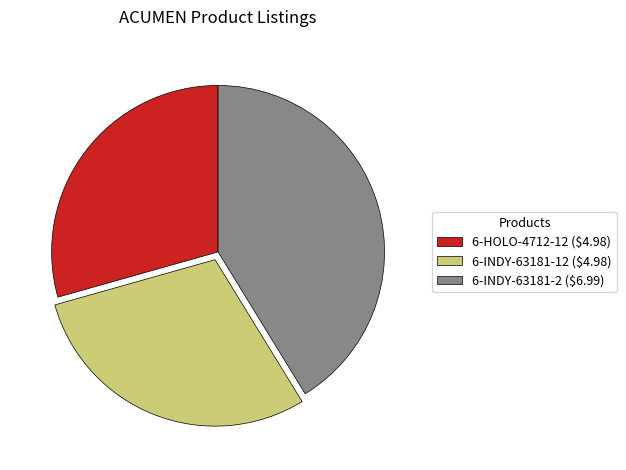

Is there any slice that represents more than half of the pie?

No